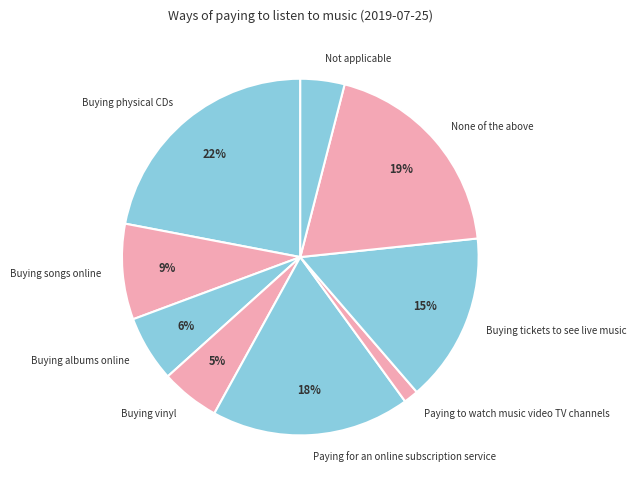

To the nearest percent, what percentage of the pie is Paying for an online subscription service?

18%